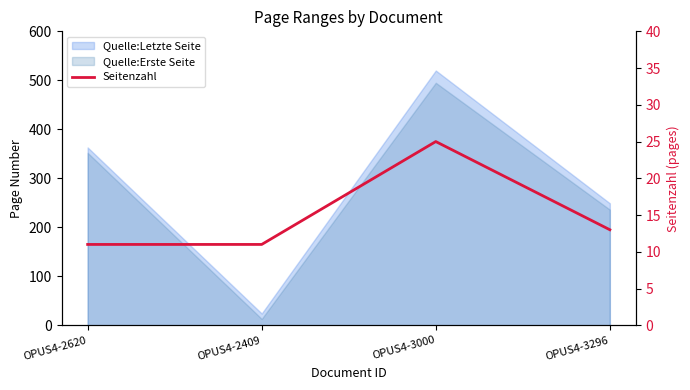

What is the sum of the values at OPUS4-3296 and OPUS4-2620?

24